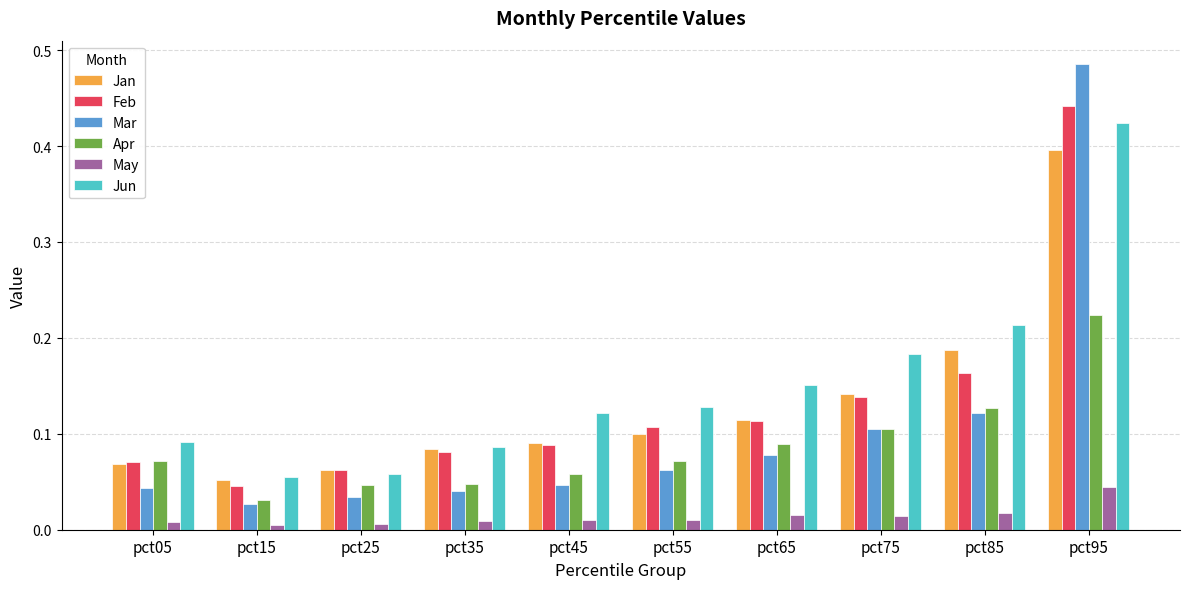

At which category does the chart reach its peak across all series?

pct95